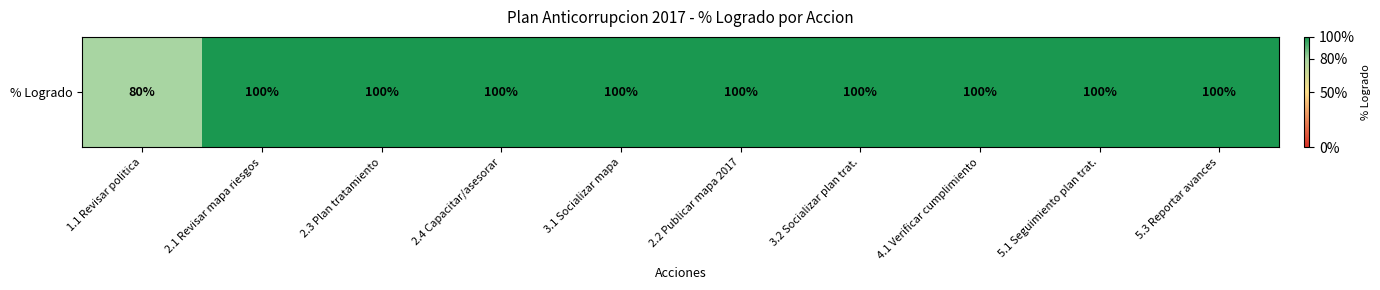

List the labels in order of value, largest first.

2.1 Revisar mapa riesgos, 2.3 Plan tratamiento, 2.4 Capacitar/asesorar, 3.1 Socializar mapa, 2.2 Publicar mapa 2017, 3.2 Socializar plan trat., 4.1 Verificar cumplimiento, 5.1 Seguimiento plan trat., 5.3 Reportar avances, 1.1 Revisar politica